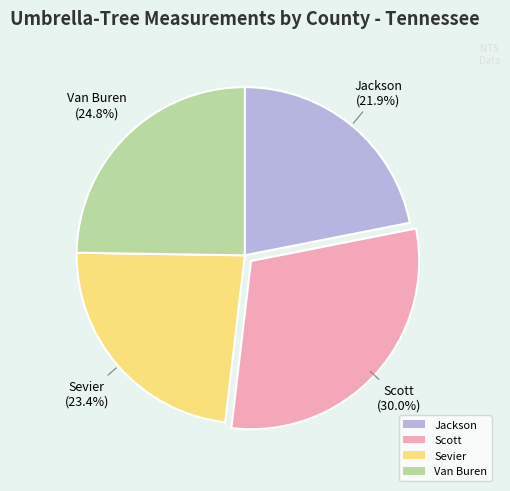

Count the number of slices in the pie.

4